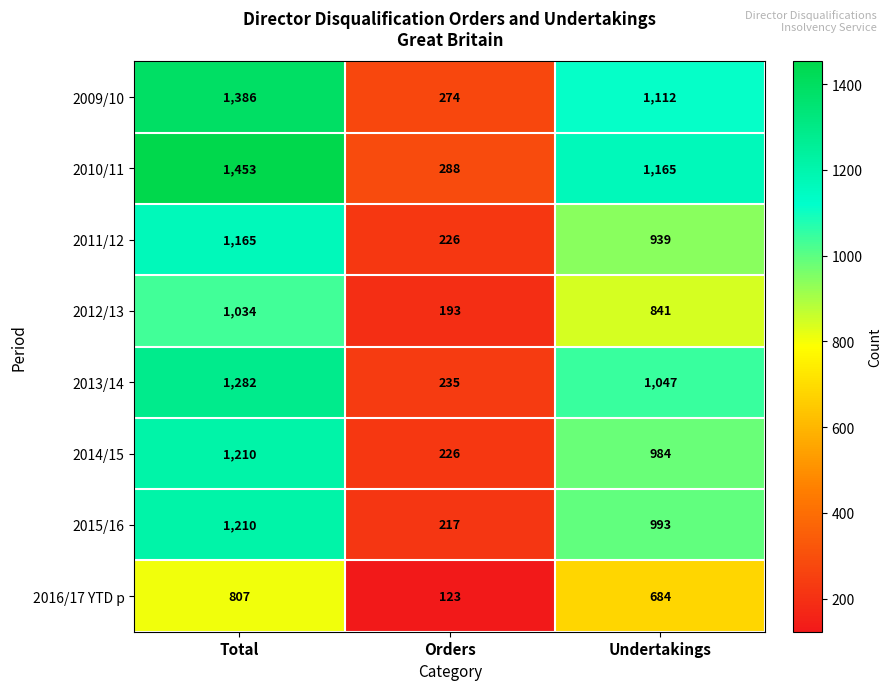

The value of 2010/11 at Orders is 288. True or false?

True